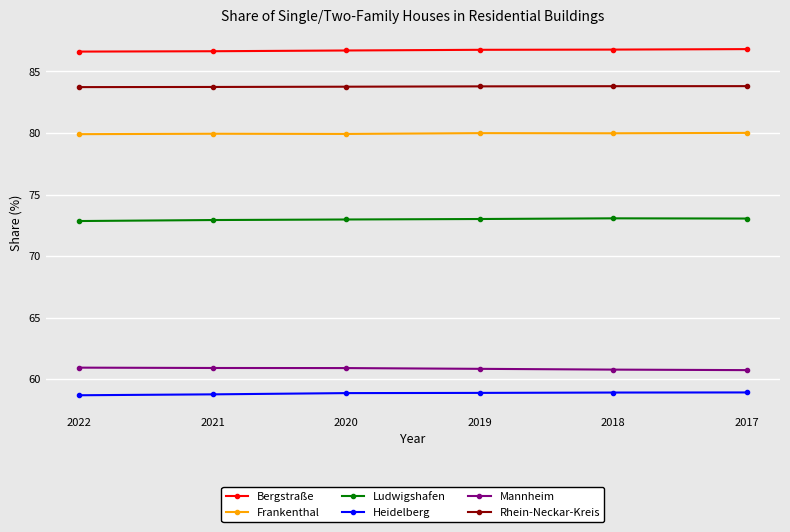

The value of Heidelberg at 2020 is 97.8. True or false?

False